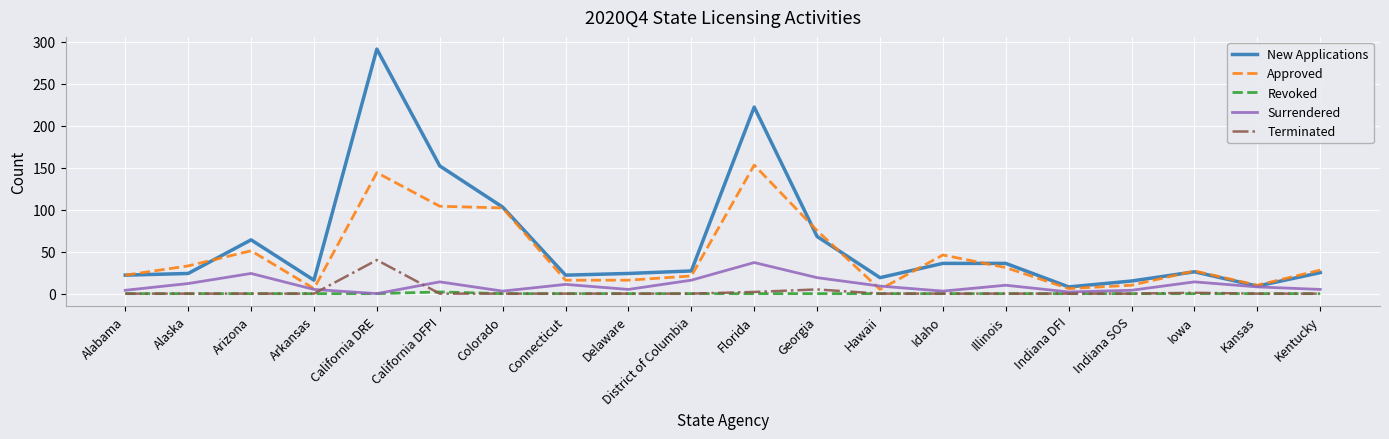

What is the maximum value for Approved?

153